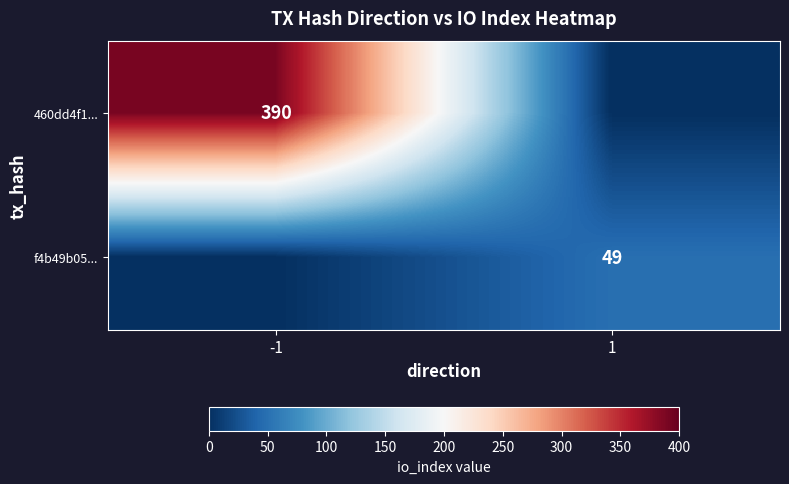

Is the value of 460dd4f1... at -1 greater than the value of f4b49b05... at 1?

Yes